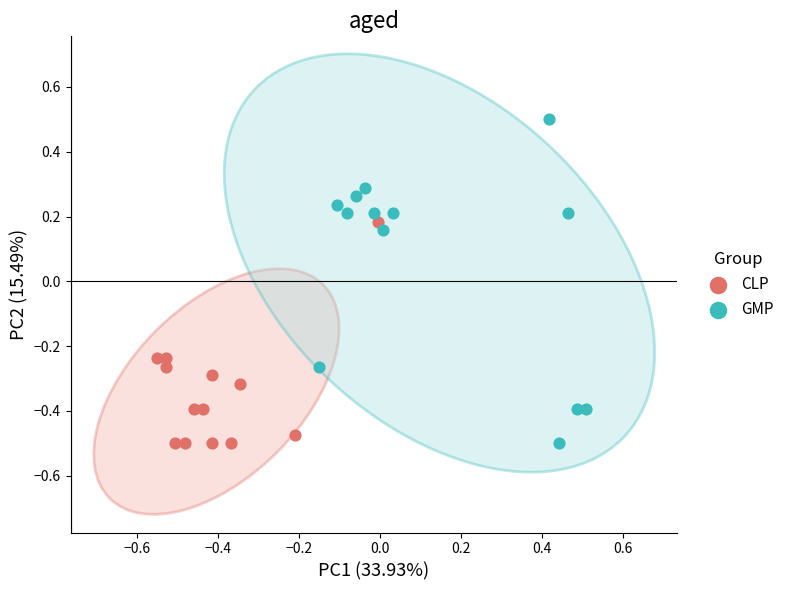

Which series has the widest spread of Y values?

GMP